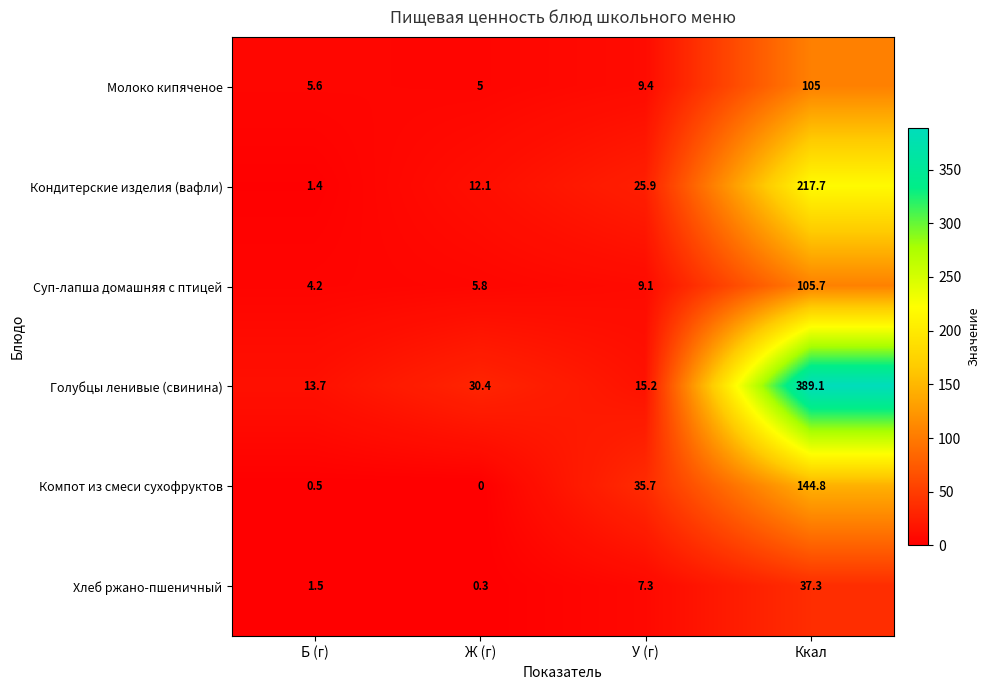

Which series has the largest range (max minus min)?

Голубцы ленивые (свинина)